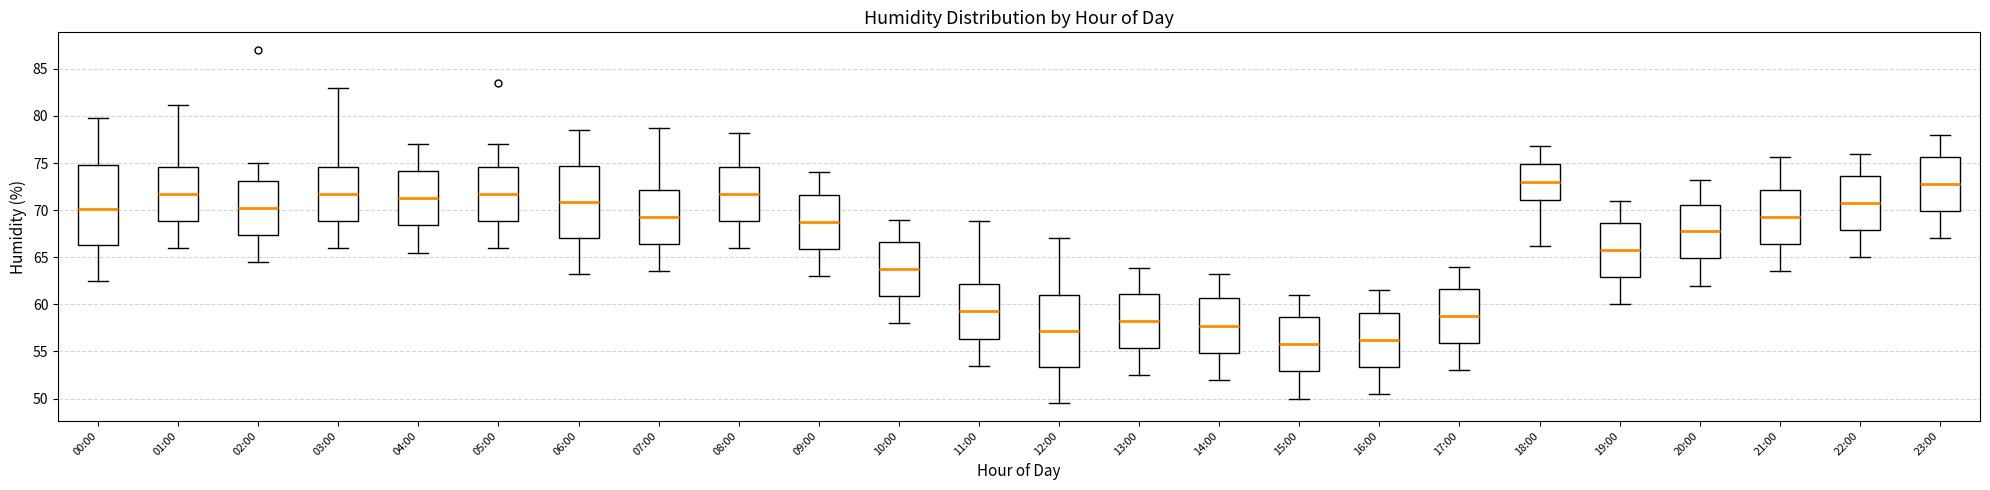

Reading left to right, transcribe this box plot: for each box, give where its median line is, the range the box spans, and where its two whiskers end, as read against the y-axis. The values are not printed on the chart, so give them approximately, as read against the axis.

00:00: median 70.0, box 66.5 to 75.0, whiskers 62.5 to 80.0
01:00: median 72.0, box 69.0 to 74.5, whiskers 66.0 to 81.0
02:00: median 70.5, box 67.5 to 73.0, whiskers 64.5 to 75.0
03:00: median 72.0, box 69.0 to 74.5, whiskers 66.0 to 83.0
04:00: median 71.5, box 68.5 to 74.0, whiskers 65.5 to 77.0
05:00: median 72.0, box 69.0 to 74.5, whiskers 66.0 to 77.0
06:00: median 71.0, box 67.0 to 74.5, whiskers 63.0 to 78.5
07:00: median 69.5, box 66.5 to 72.0, whiskers 63.5 to 78.5
08:00: median 72.0, box 69.0 to 74.5, whiskers 66.0 to 78.0
09:00: median 69.0, box 66.0 to 71.5, whiskers 63.0 to 74.0
10:00: median 64.0, box 61.0 to 66.5, whiskers 58.0 to 69.0
11:00: median 59.5, box 56.5 to 62.0, whiskers 53.5 to 69.0
12:00: median 57.0, box 53.5 to 61.0, whiskers 49.5 to 67.0
13:00: median 58.5, box 55.5 to 61.0, whiskers 52.5 to 64.0
14:00: median 58.0, box 55.0 to 60.5, whiskers 52.0 to 63.0
15:00: median 56.0, box 53.0 to 58.5, whiskers 50.0 to 61.0
16:00: median 56.5, box 53.5 to 59.0, whiskers 50.5 to 61.5
17:00: median 59.0, box 56.0 to 61.5, whiskers 53.0 to 64.0
18:00: median 73.0, box 71.0 to 75.0, whiskers 66.0 to 77.0
19:00: median 66.0, box 63.0 to 68.5, whiskers 60.0 to 71.0
20:00: median 68.0, box 65.0 to 70.5, whiskers 62.0 to 73.0
21:00: median 69.5, box 66.5 to 72.0, whiskers 63.5 to 75.5
22:00: median 71.0, box 68.0 to 73.5, whiskers 65.0 to 76.0
23:00: median 73.0, box 70.0 to 75.5, whiskers 67.0 to 78.0